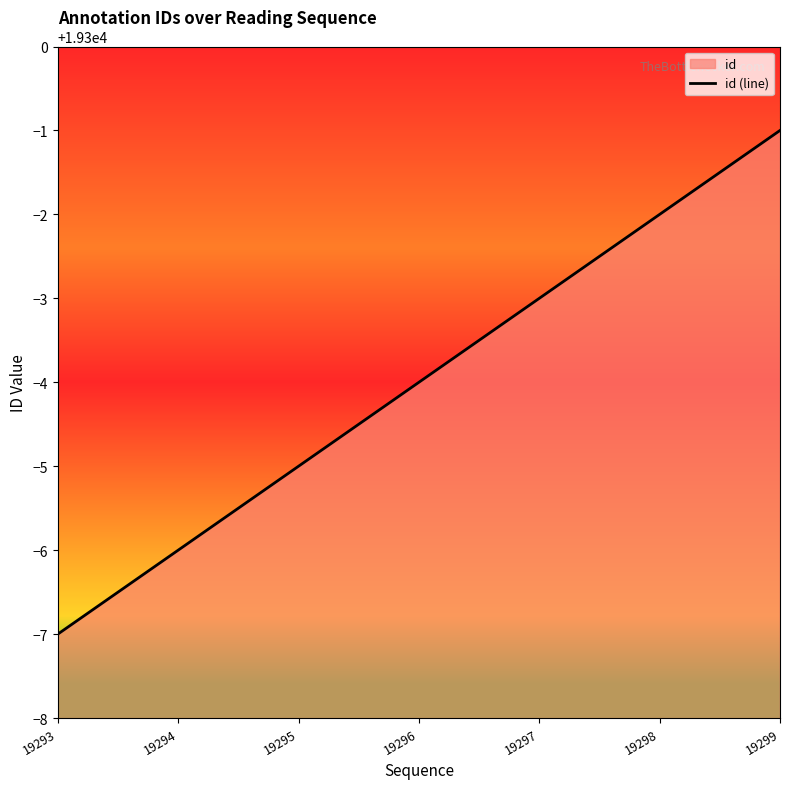

Reading right to left, what are all the values shown in this chart?

19299=19299	19298=19298	19297=19297	19296=19296	19295=19295	19294=19294	19293=19293